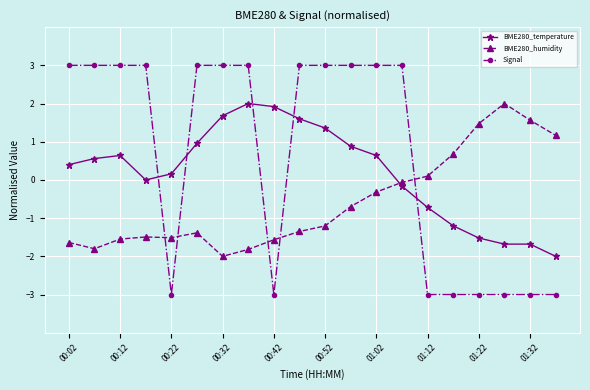

Which series has the largest range (max minus min)?

Signal